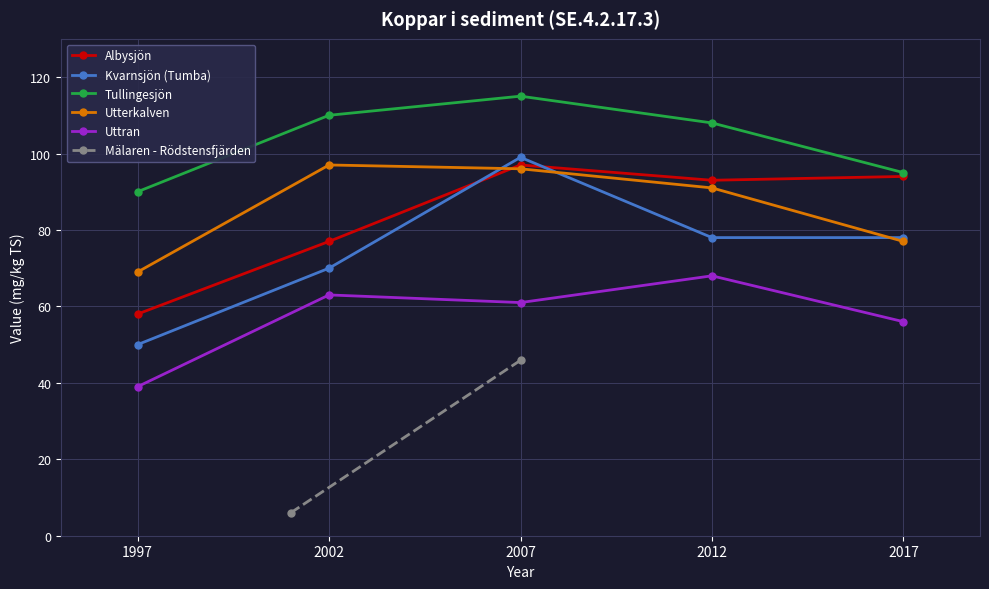

What is the sum of all Uttran values?

287